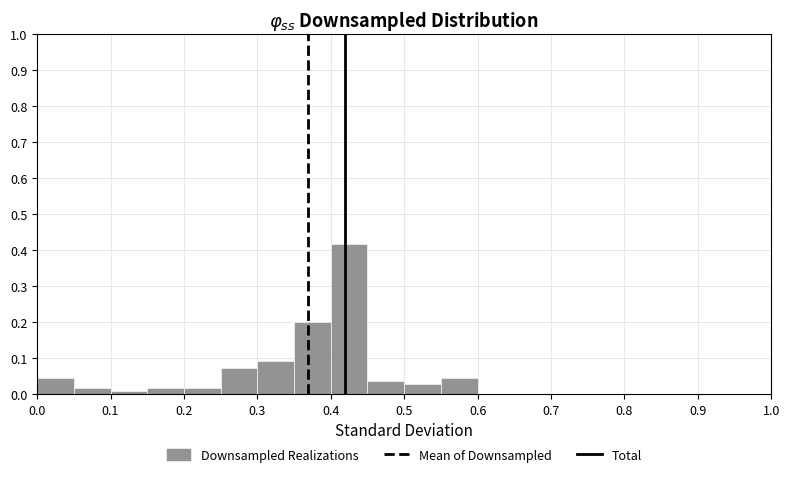

Reading left to right, transcribe this chart: for each bar, give the range it covers on the x-axis and its height. The values are not printed on the chart, so give them approximately, as read against the axis.

0.00 to 0.05: 0.05
0.05 to 0.10: 0.02
0.10 to 0.15: under 0.01
0.15 to 0.20: 0.02
0.20 to 0.25: 0.02
0.25 to 0.30: 0.07
0.30 to 0.35: 0.09
0.35 to 0.40: 0.20
0.40 to 0.45: 0.42
0.45 to 0.50: 0.04
0.50 to 0.55: 0.03
0.55 to 0.60: 0.05
0.60 to 0.65: 0
0.65 to 0.70: 0
0.70 to 0.75: 0
0.75 to 0.80: 0
0.80 to 0.85: 0
0.85 to 0.90: 0
0.90 to 0.95: 0
0.95 to 1.00: 0